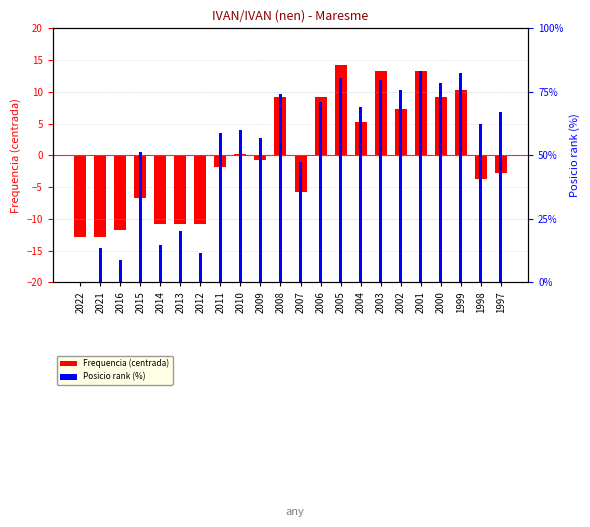

Which category has the lowest value across all series?

2022